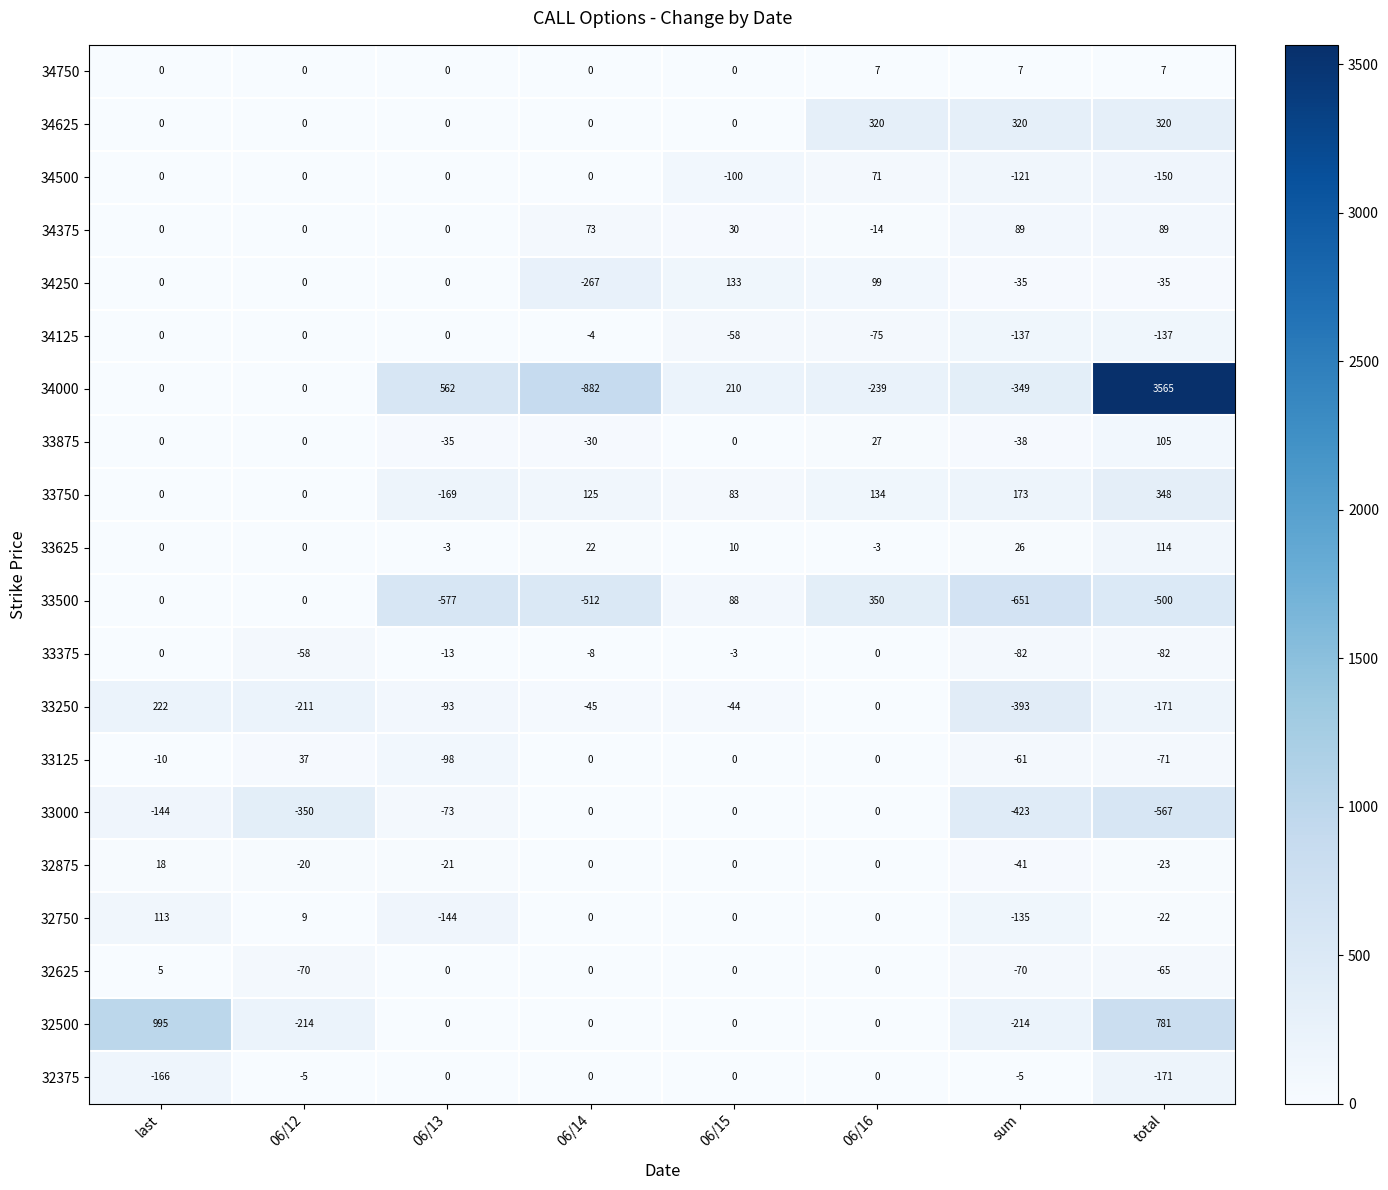

True or false: 34125 has a value of -41 at 06/16.

False